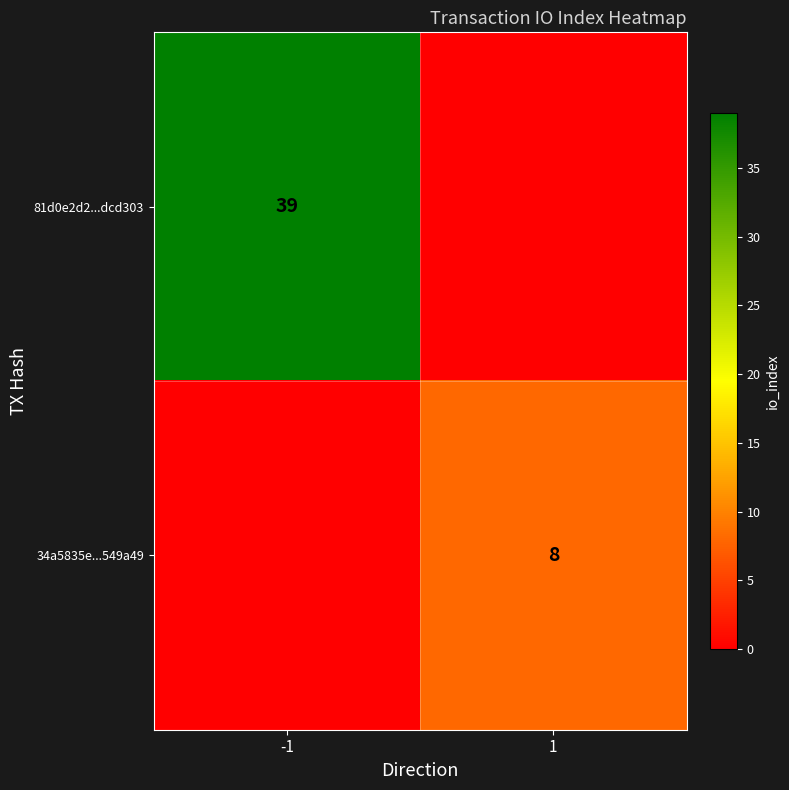

The 81d0e2d2...dcd303 series shows 39 at -1. True or false?

True